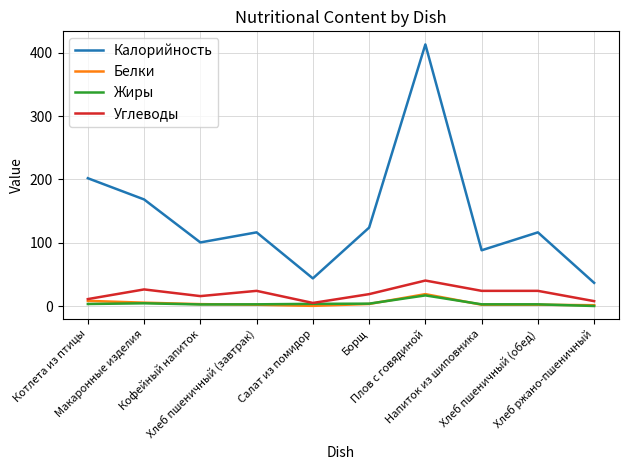

What is the maximum value for Белки?

19.0